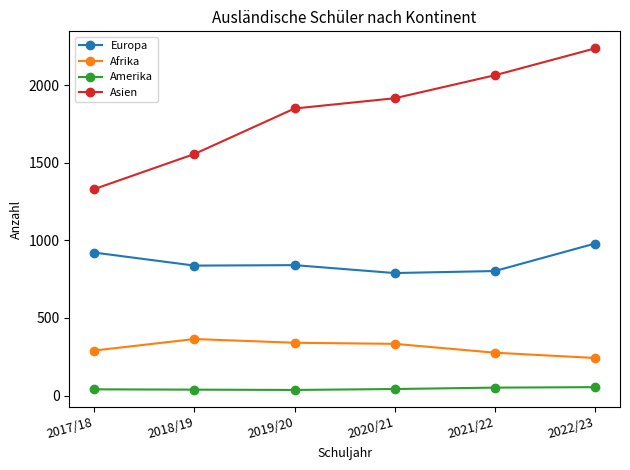

Is the value of Europa at 2017/18 greater than the value of Asien at 2020/21?

No